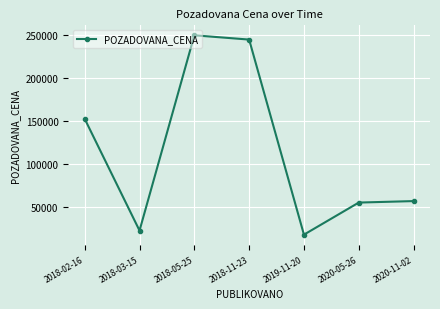

Reading left to right, what are all the values shown in this chart?

2018-02-16=152414	2018-03-15=22000	2018-05-25=250000	2018-11-23=245000	2019-11-20=17260	2020-05-26=54710	2020-11-02=56440